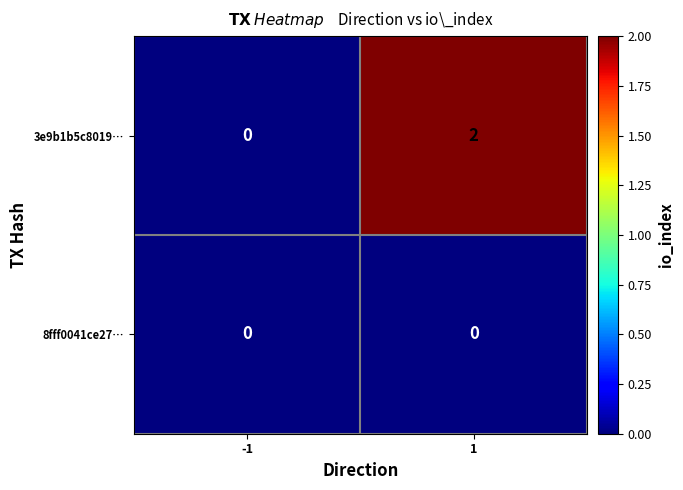

What is the spread (max minus min) of values at 1?

2